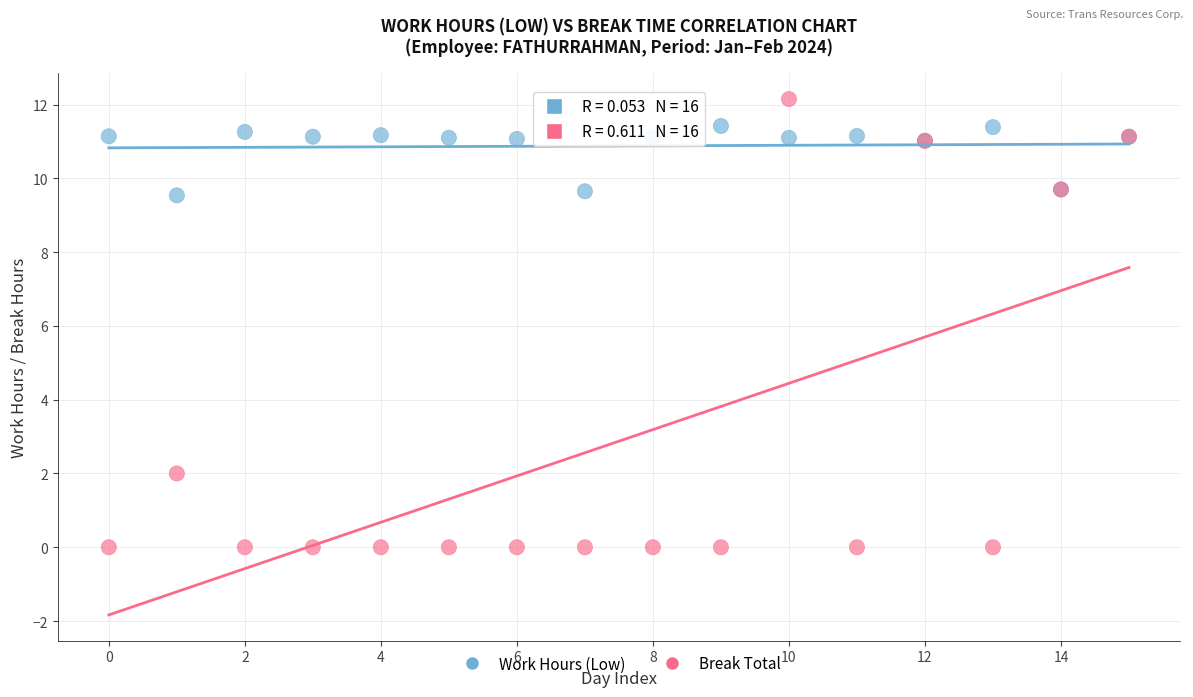

Which series contains the lowest Y value?

Break Total